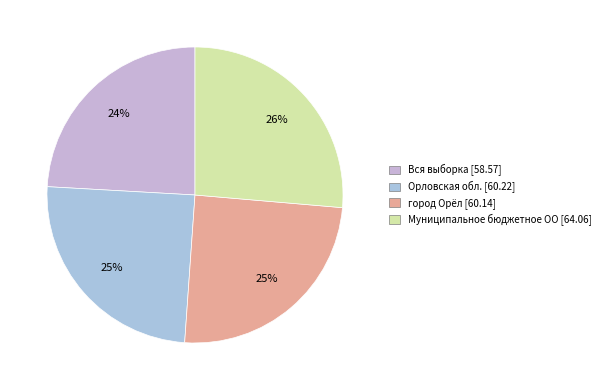

Is it true that Муниципальное бюджетное ОО is 34% of the pie?

False